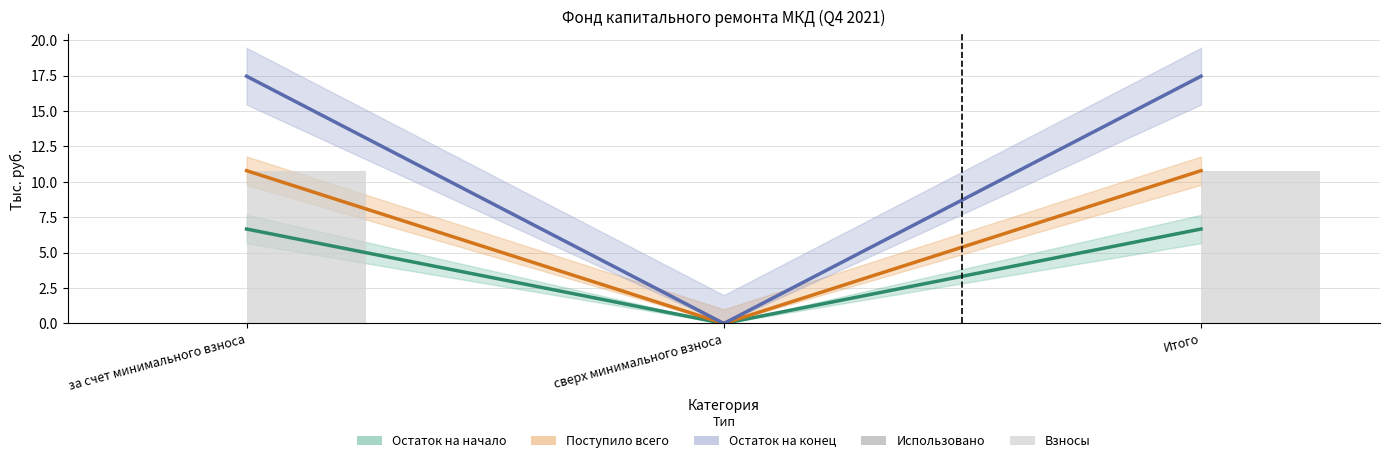

What is the label of the 1st bar from the left?

за счет минимального взноса